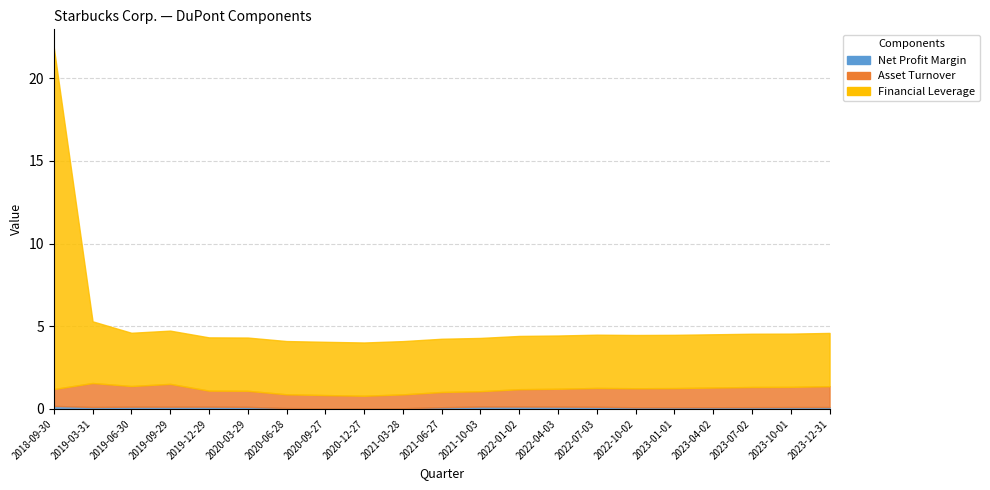

Reading left to right, list all the values displayed in this chart.

Net Profit Margin: 0.2	0.1	0.1	0.1	0.1	0.1	0.1	0.0	0.0	0.0	0.1	0.1	0.1	0.1	0.1	0.1	0.1	0.1	0.1	0.1	0.1
Asset Turnover: 1.0	1.4	1.2	1.4	1.0	1.0	0.8	0.8	0.8	0.8	0.9	0.9	1.1	1.1	1.1	1.1	1.2	1.2	1.2	1.2	1.3
Financial Leverage: 20.7	3.7	3.2	3.2	3.2	3.2	3.2	3.2	3.2	3.2	3.2	3.2	3.2	3.2	3.2	3.2	3.2	3.2	3.2	3.2	3.2